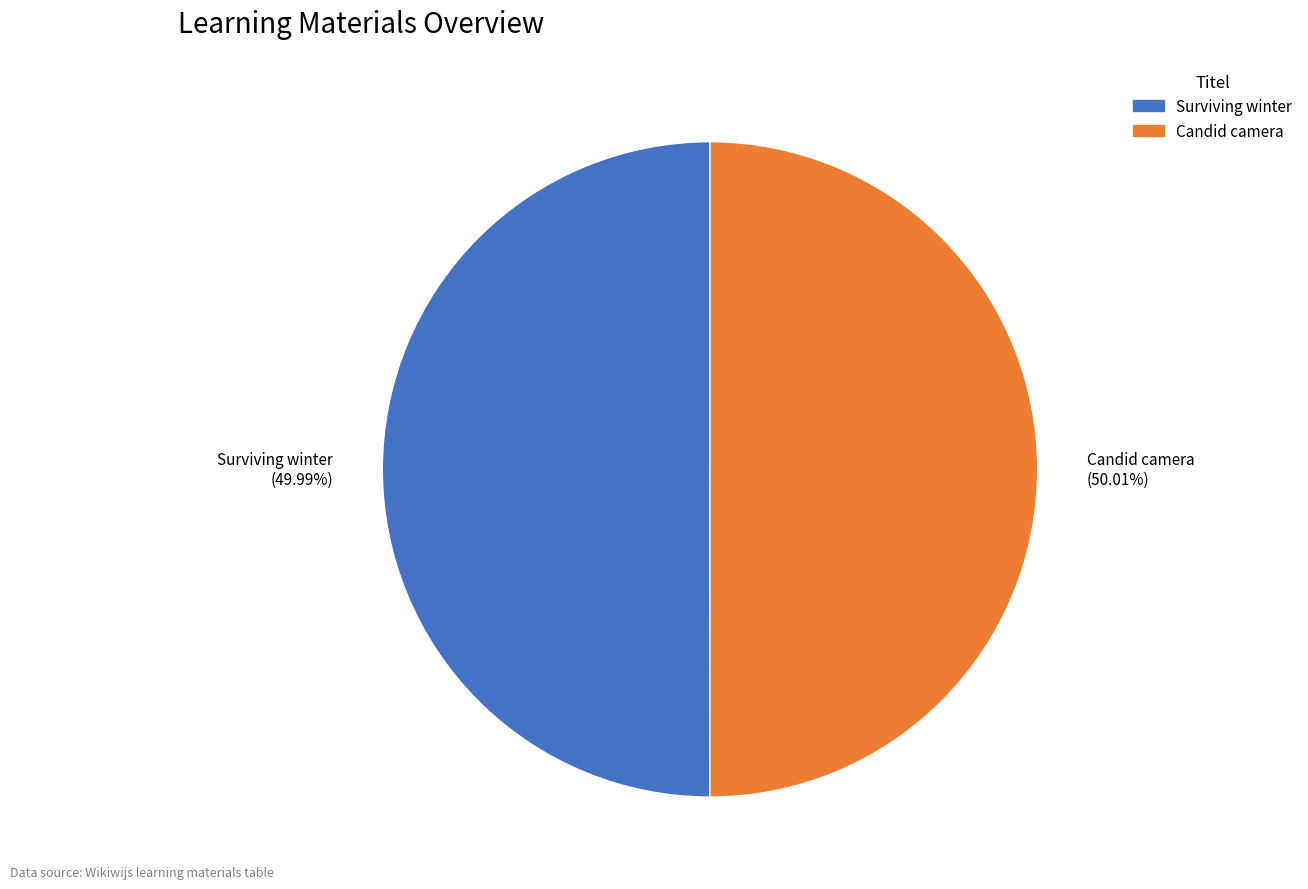

What is the ratio of the value at Candid camera to the value at Surviving winter?

1.0